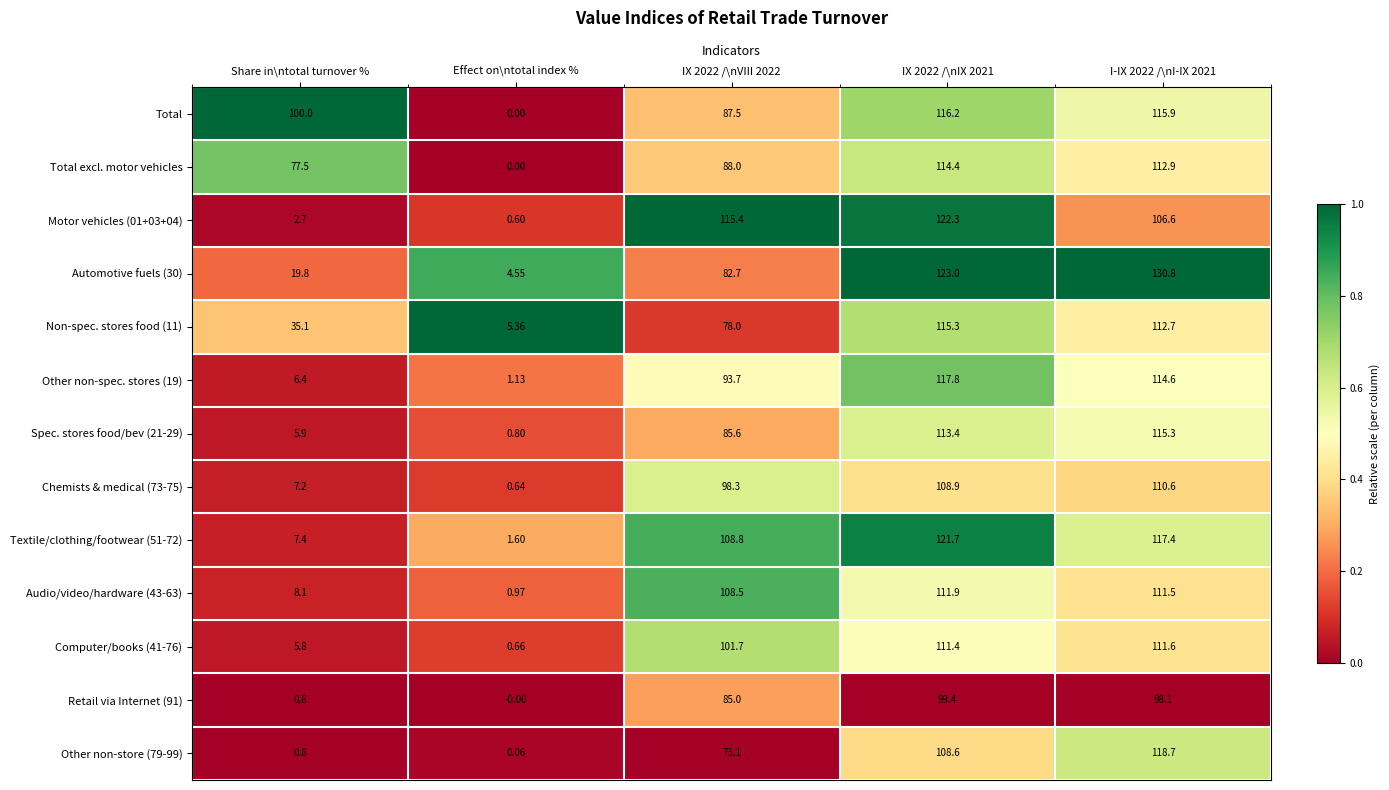

Is the value of Total excl. motor vehicles at IX 2022 /\nVIII 2022 greater than the value of Retail via Internet (91) at IX 2022 /\nIX 2021?

No